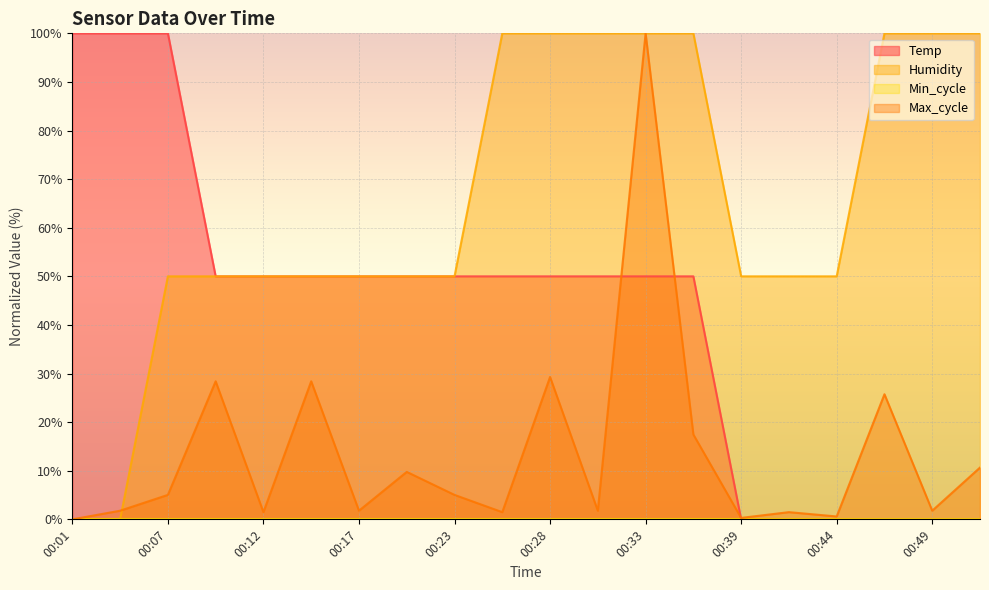

How many lines are shown in the chart?

4